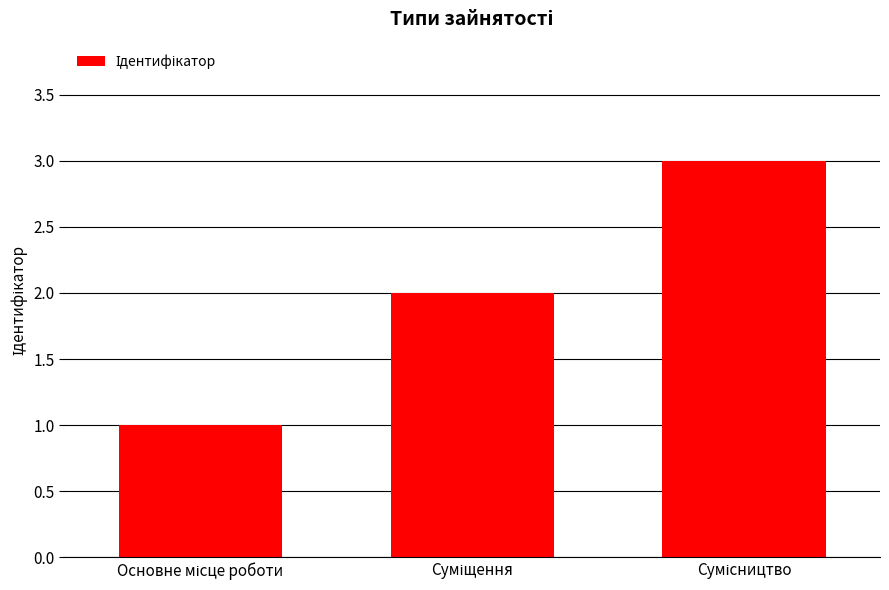

What is the maximum value shown in the chart?

3